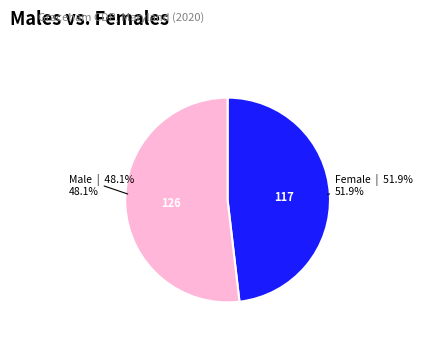

Is it true that Male is 48% of the pie?

True